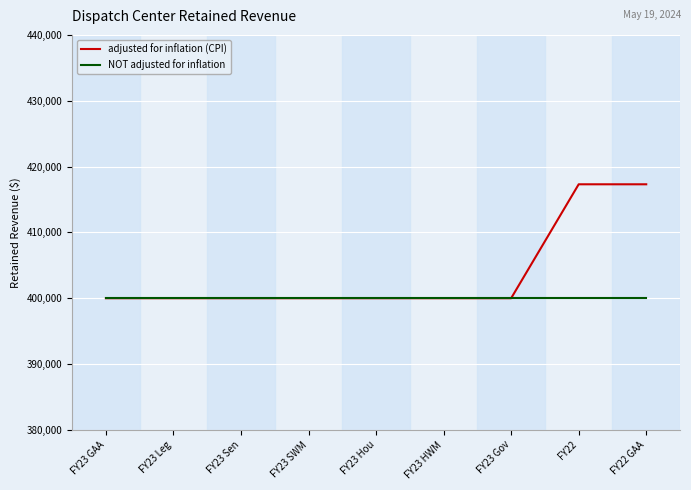

What are all the series names shown in the legend?

adjusted for inflation (CPI), NOT adjusted for inflation